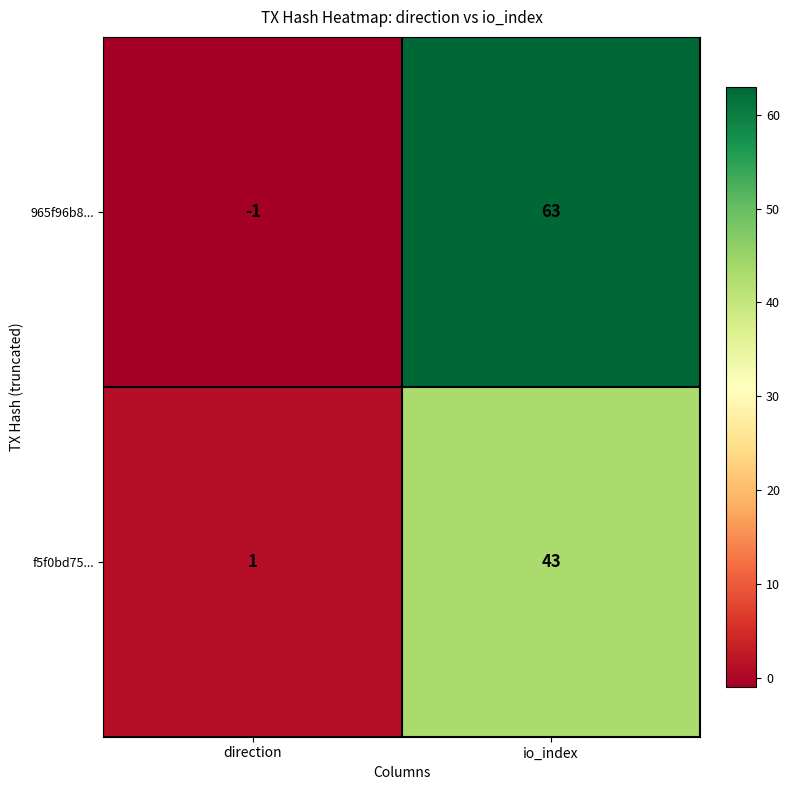

Reading left to right, extract all data points from this chart.

965f96b8...: direction=-1	io_index=63
f5f0bd75...: direction=1	io_index=43